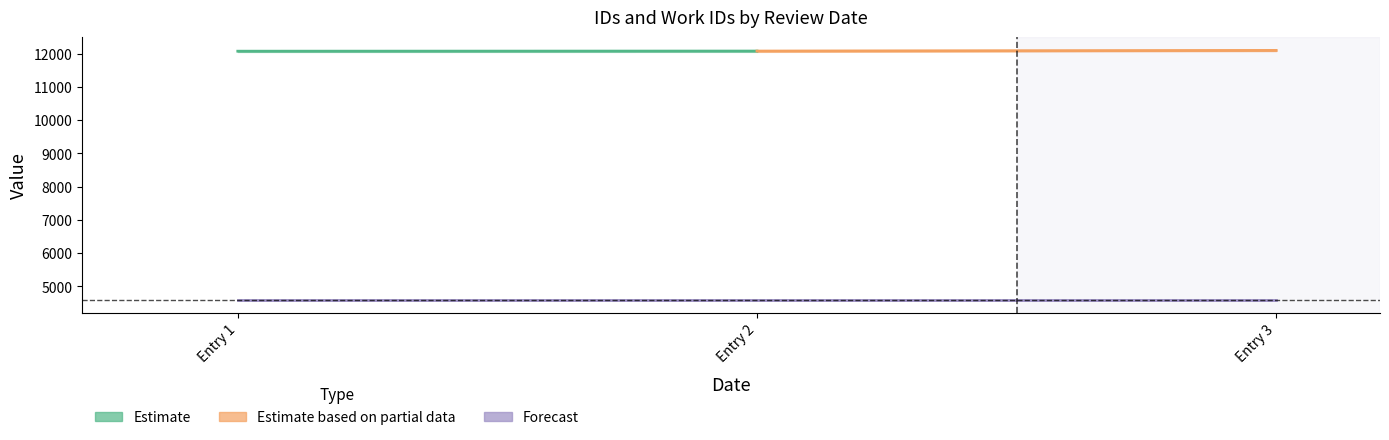

What is the average value of the work_id series?

4585